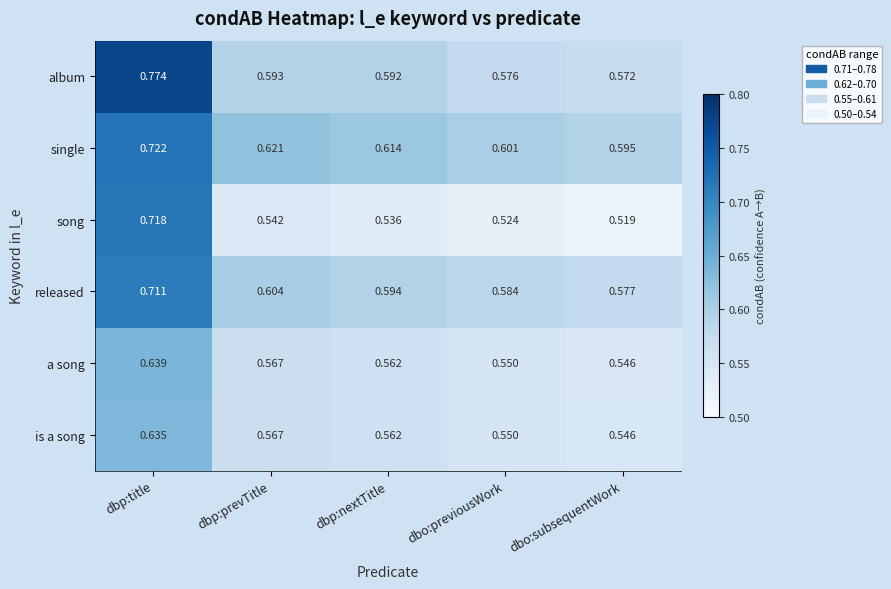

At which category is the sum across all series the highest?

dbp:title